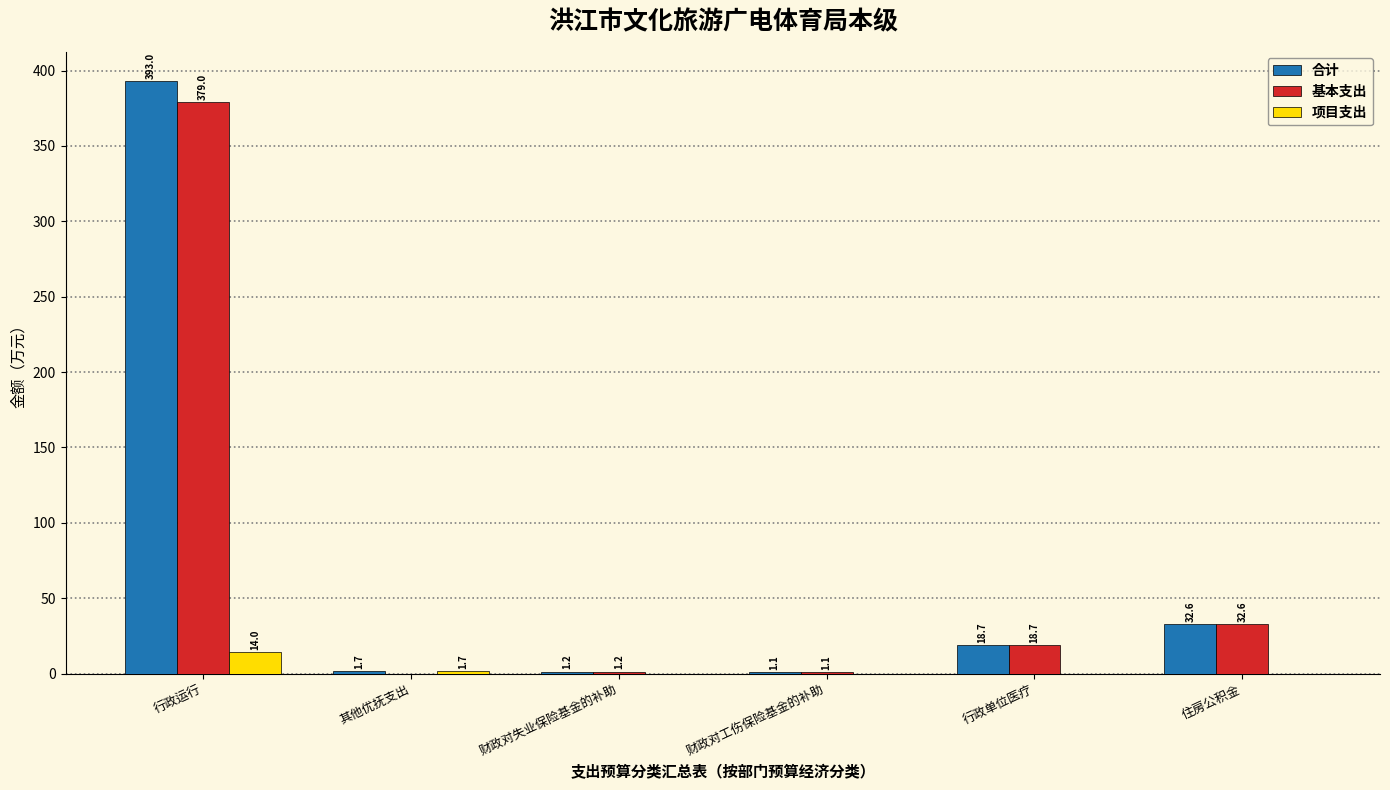

What are all the series names shown in the legend?

合计, 基本支出, 项目支出